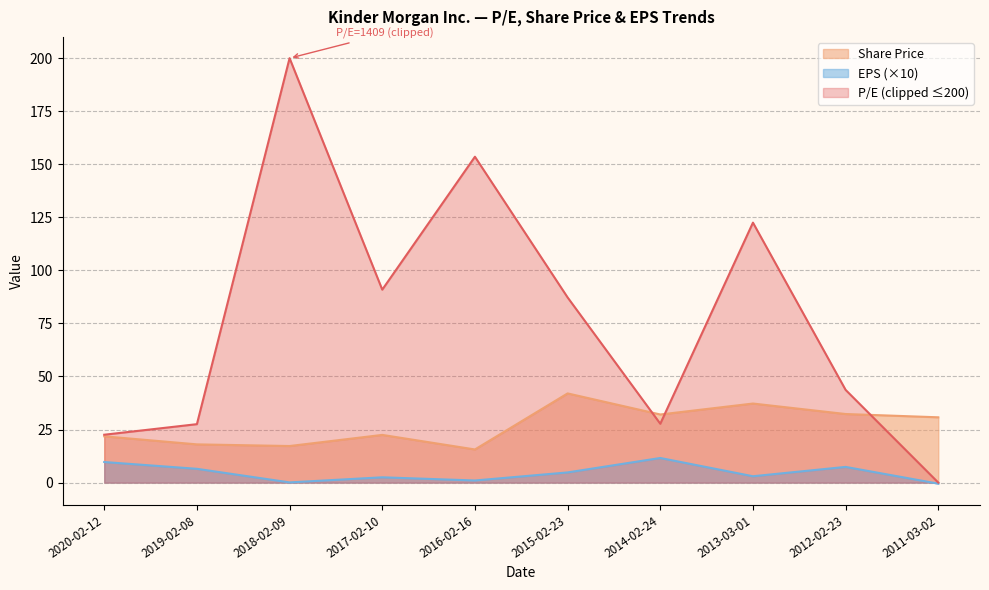

True or false: EPS has more than 1 interior local peaks.

True